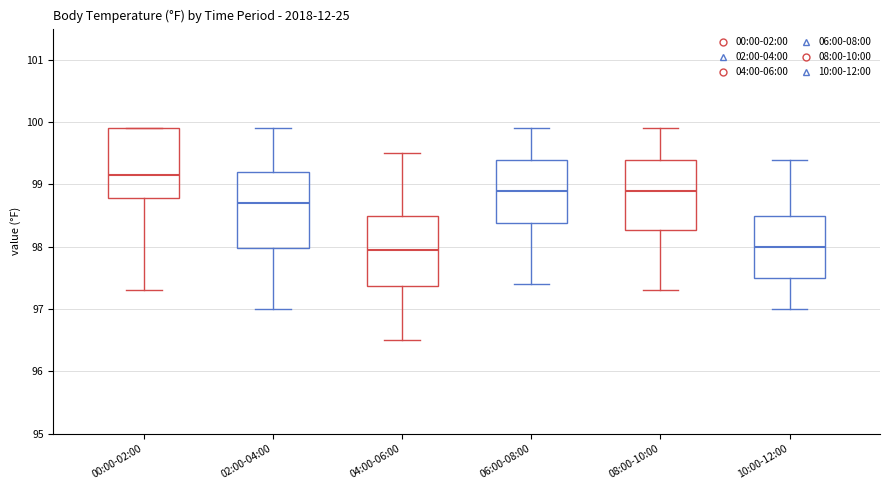

Comparing the boxes themselves (not the whiskers), which one is the tallest?

02:00-04:00